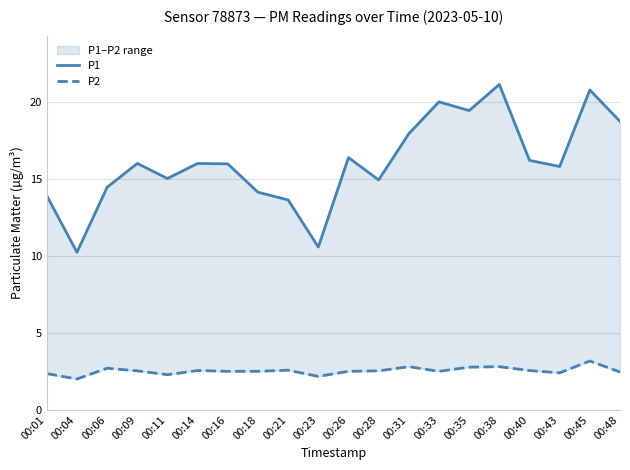

Is it true that P2 equals 4.4 at 00:31?

False